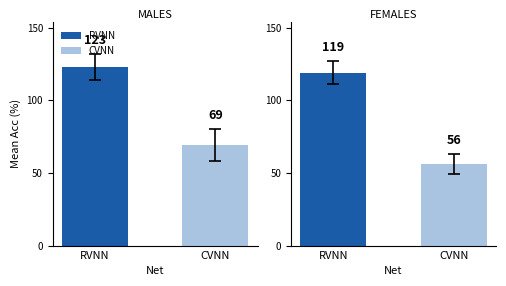

What are all the series names shown in the legend?

RVNN, CVNN